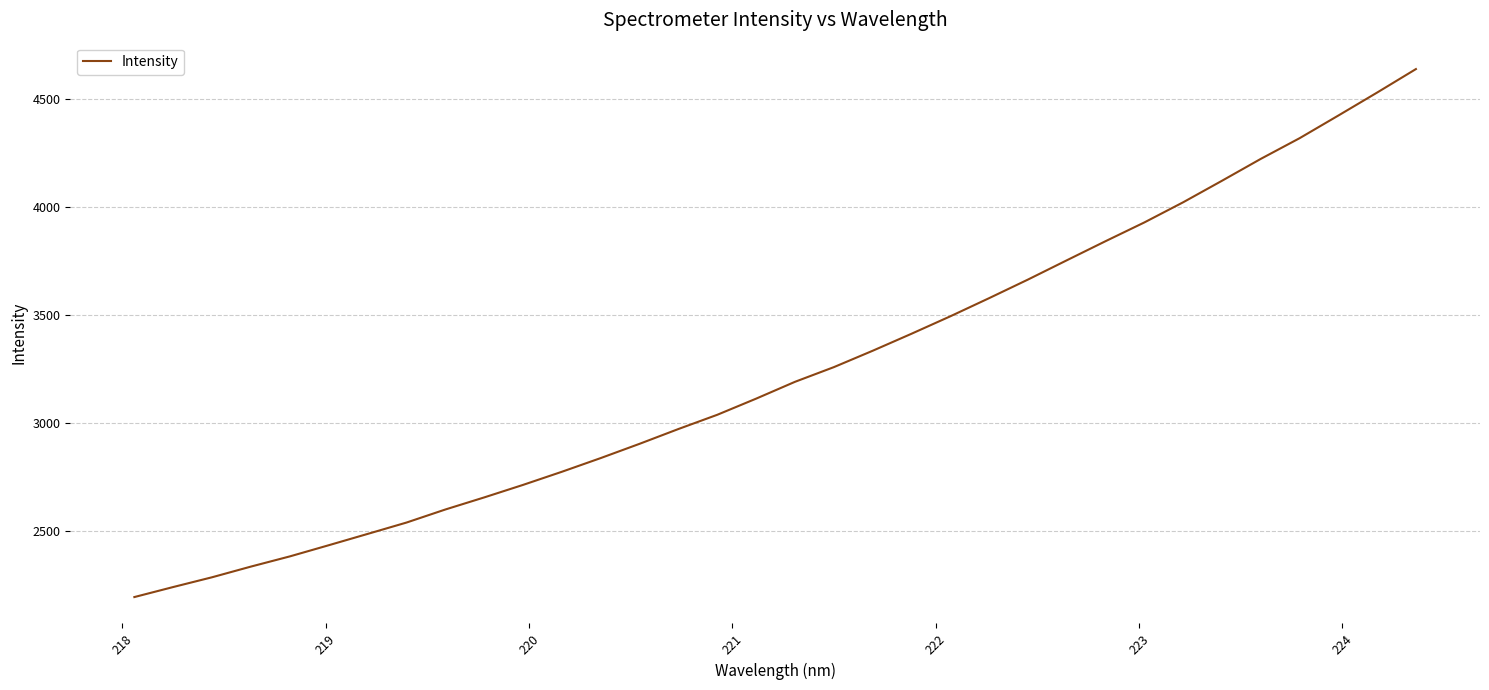

What is the greatest value displayed?

4639.4